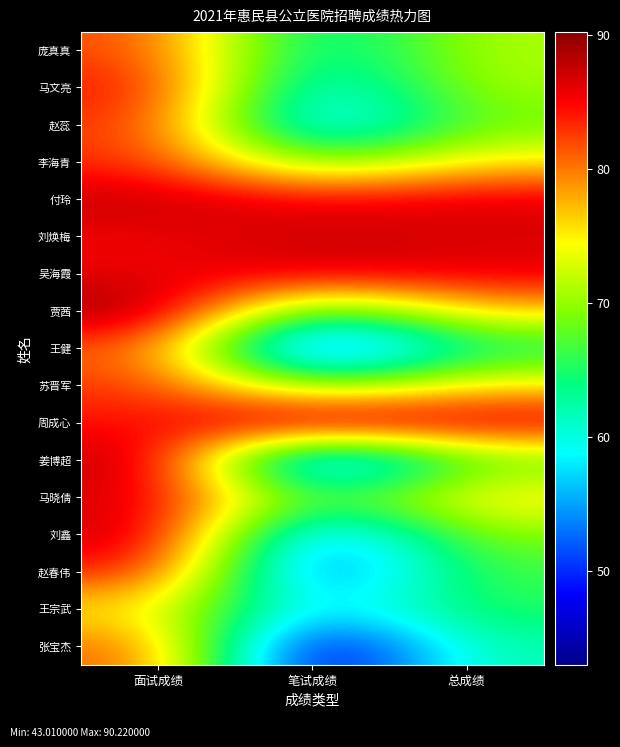

Reading right to left, list all the values displayed in this chart.

庞真真: 总成绩=71.2	笔试成绩=60.2	面试成绩=82.2
马文亮: 总成绩=70.9	笔试成绩=57.0	面试成绩=84.8
赵蕊: 总成绩=68.5	笔试成绩=53.9	面试成绩=83.2
李海青: 总成绩=75.2	笔试成绩=67.1	面试成绩=83.2
付玲: 总成绩=86.5	笔试成绩=85.3	面试成绩=87.7
刘焕梅: 总成绩=86.3	笔试成绩=87.3	面试成绩=85.3
吴海霞: 总成绩=86.2	笔试成绩=86.6	面试成绩=85.7
贾茜: 总成绩=76.7	笔试成绩=63.5	面试成绩=90.0
王健: 总成绩=63.8	笔试成绩=46.2	面试成绩=81.4
苏晋军: 总成绩=75.4	笔试成绩=67.7	面试成绩=83.0
周成心: 总成绩=87.2	笔试成绩=90.2	面试成绩=84.1
姜博超: 总成绩=67.7	笔试成绩=46.8	面试成绩=88.6
马晓倩: 总成绩=76.0	笔试成绩=65.1	面试成绩=86.8
刘鑫: 总成绩=69.6	笔试成绩=51.2	面试成绩=88.0
赵春伟: 总成绩=66.7	笔试成绩=48.8	面试成绩=84.5
王宗武: 总成绩=65.5	笔试成绩=56.0	面试成绩=75.1
张宝杰: 总成绩=62.3	笔试成绩=43.0	面试成绩=81.5